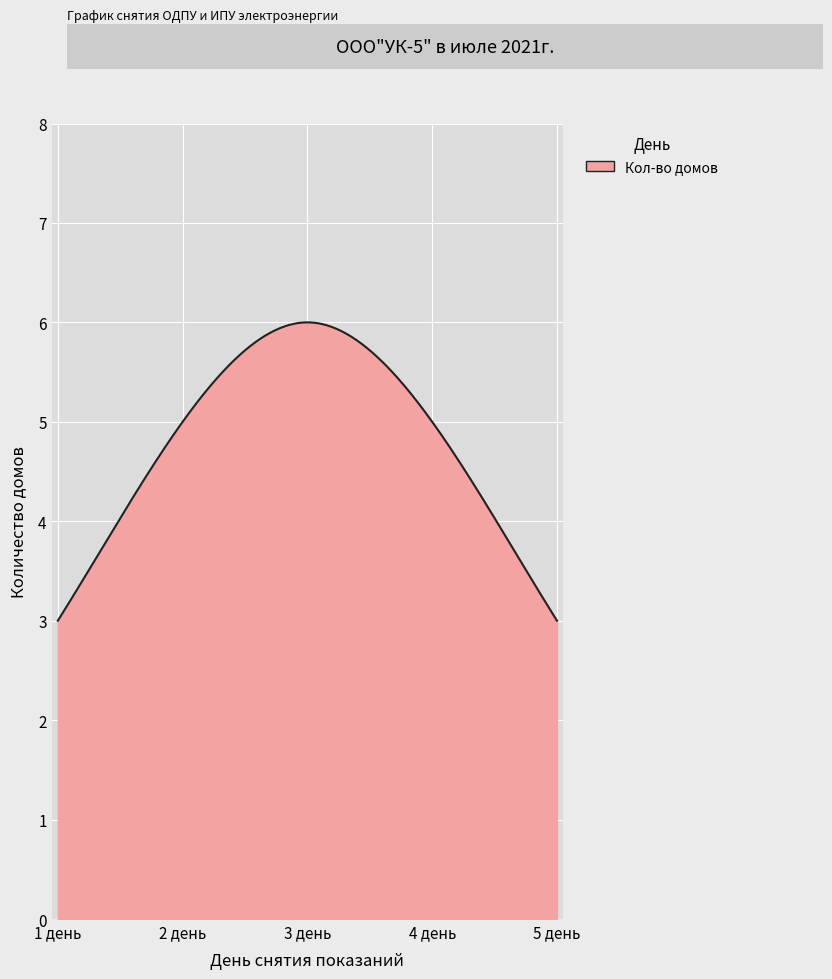

What is the maximum value shown in the chart?

6.0